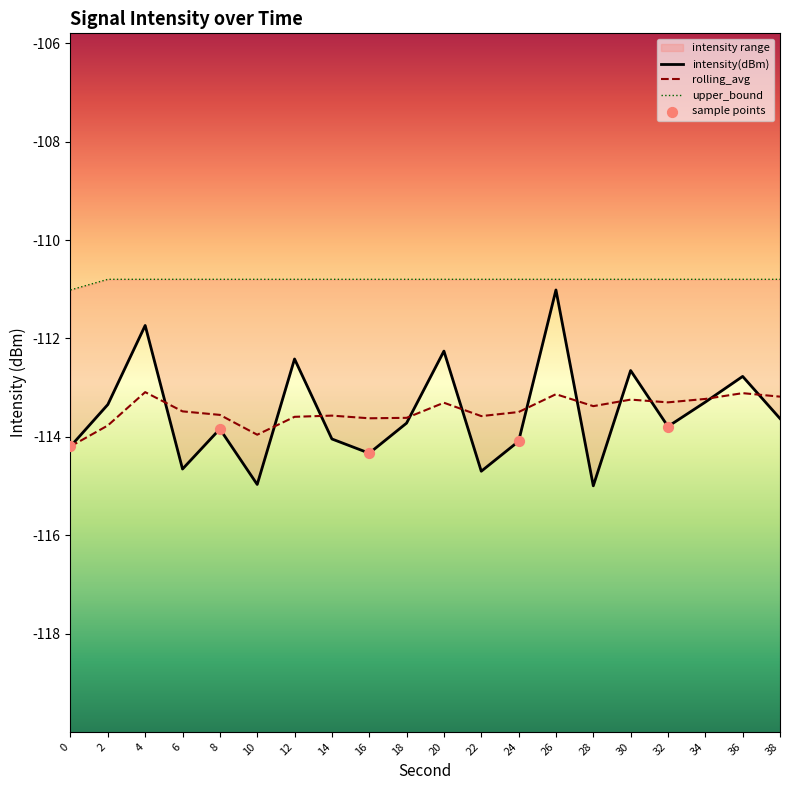

Which series reaches the maximum Y coordinate?

upper_bound